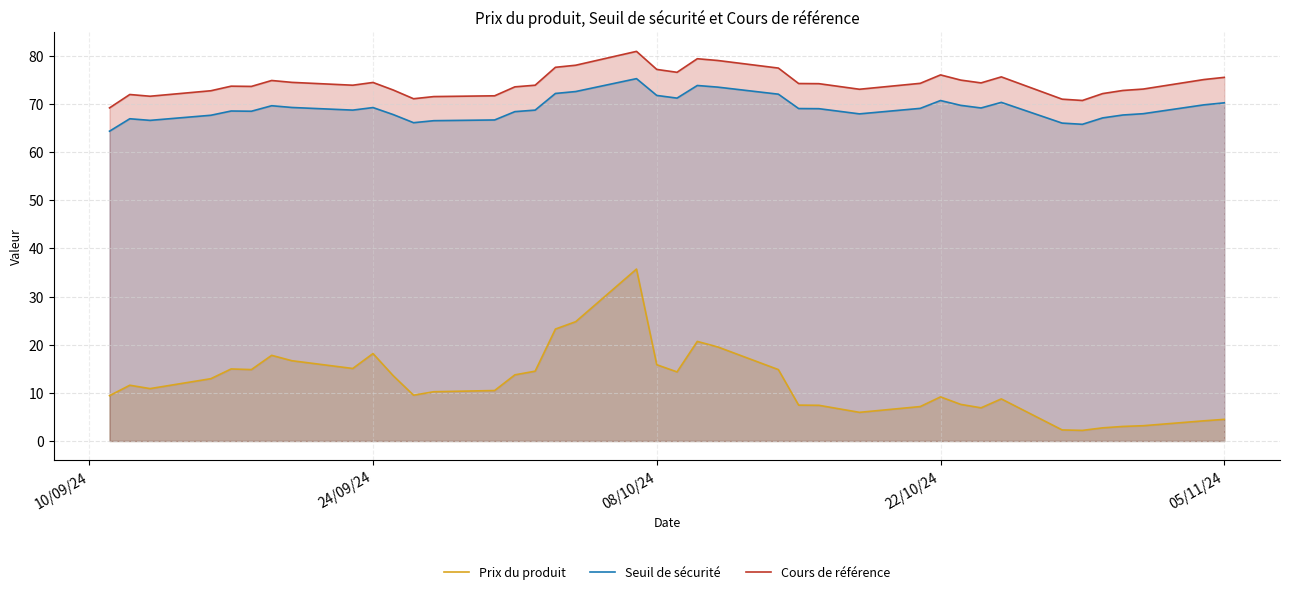

What is the value of the Seuil de sécurité point at the 3rd from the left?

66.6